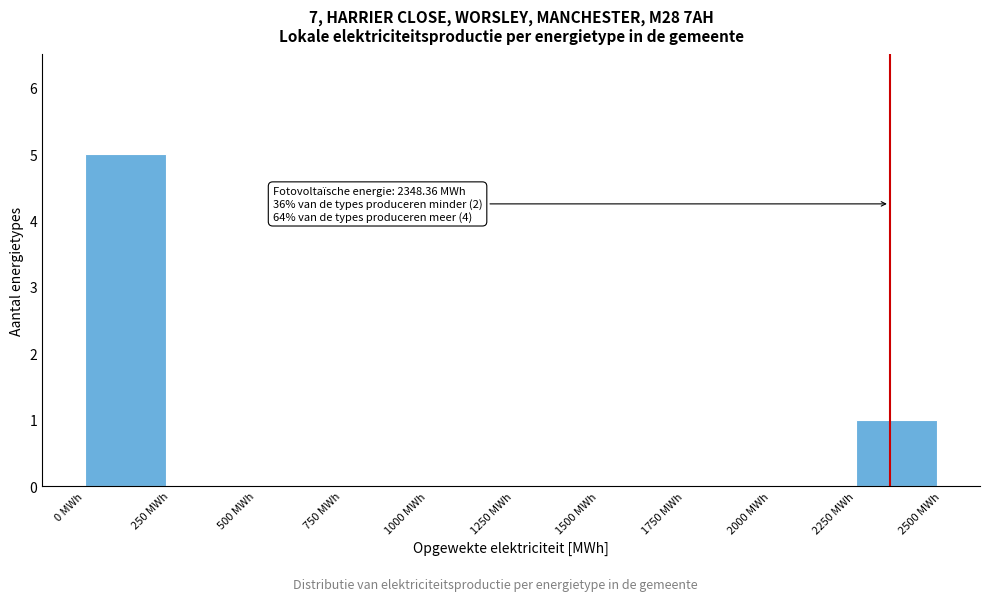

Which range on the x-axis has the tallest bar?

0 to 250